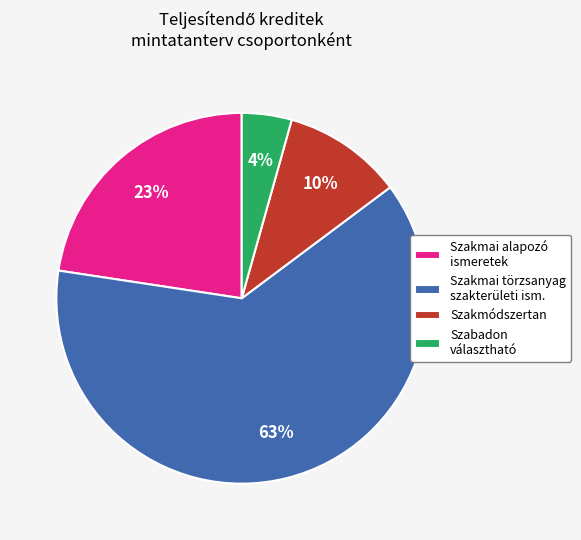

Is it true that Szakmai alapozó ismeretek is 9% of the pie?

False